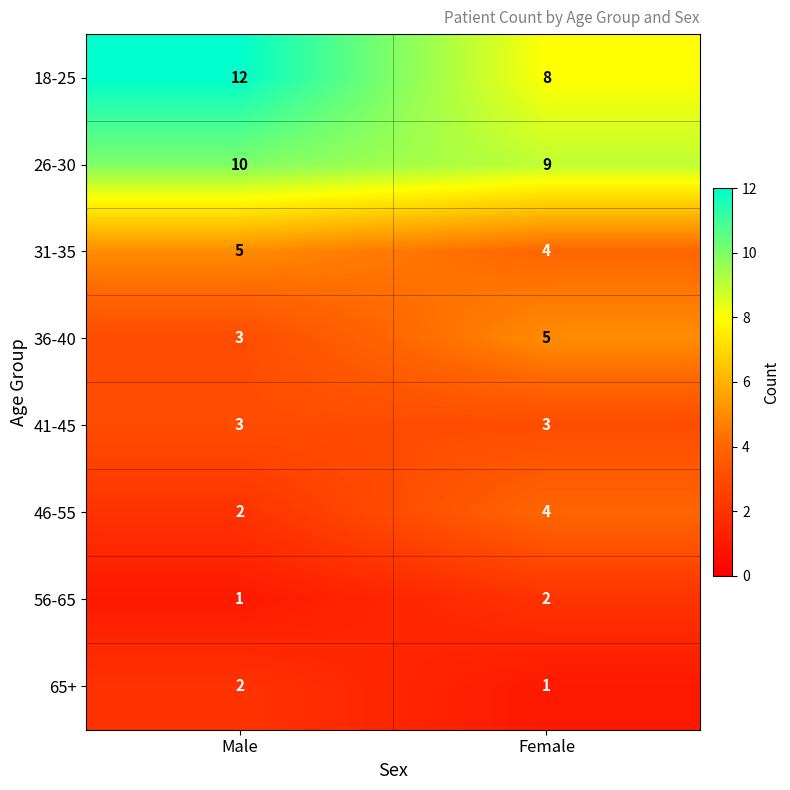

Is it true that 26-30 equals 2 at Male?

False